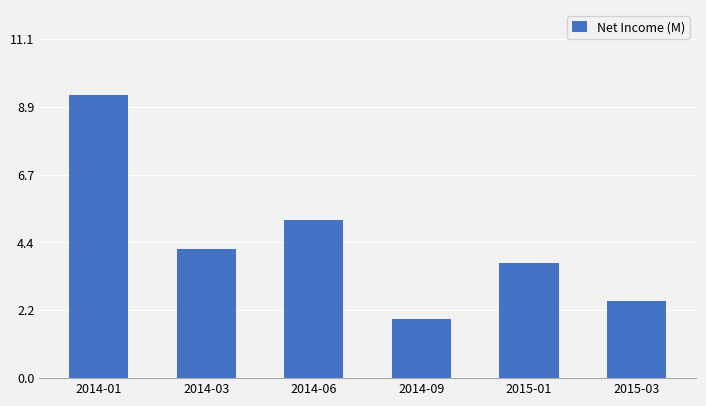

Reading left to right, transcribe all the data shown in this chart.

9.3	4.2	5.2	1.9	3.8	2.5